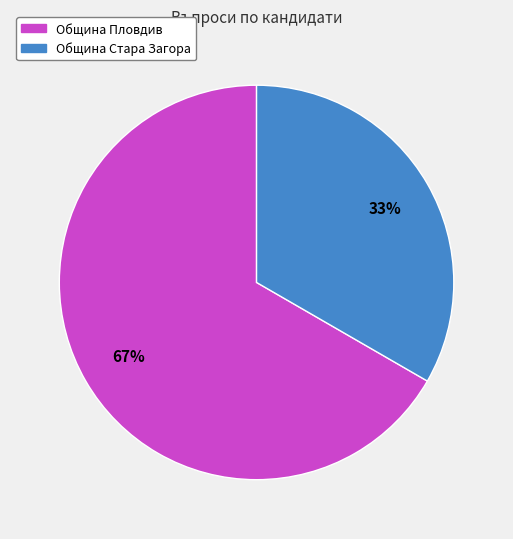

Is it true that Община Пловдив is 77% of the pie?

False